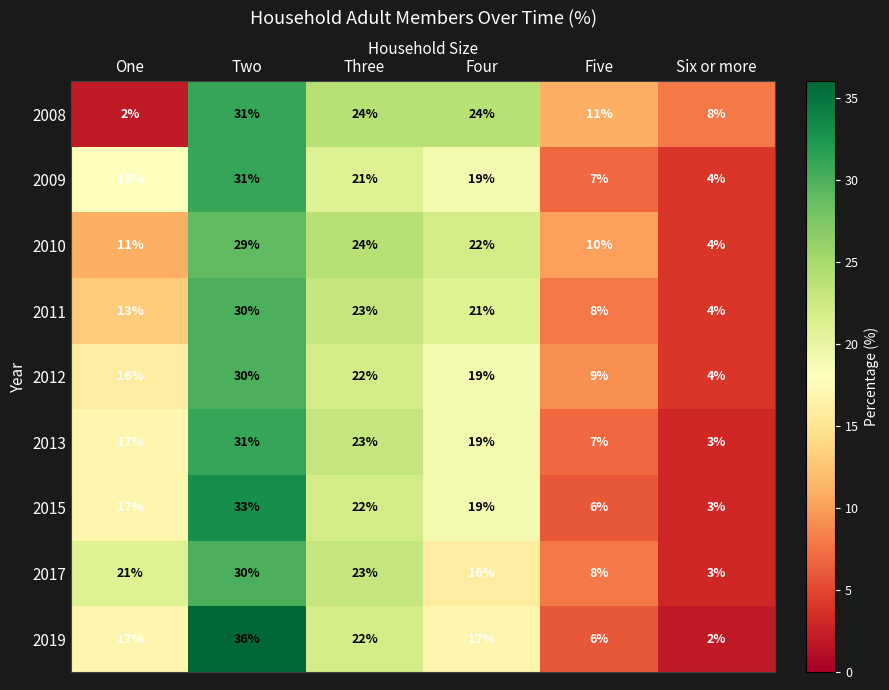

Which series has the largest total across all categories?

2017